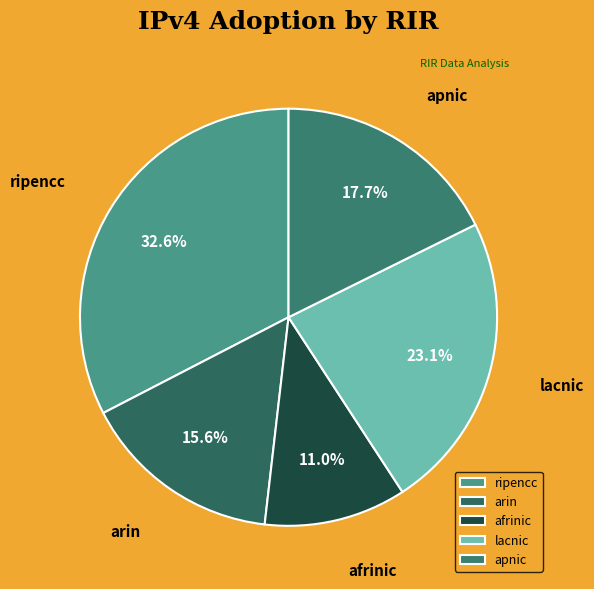

Count the number of slices in the pie.

5